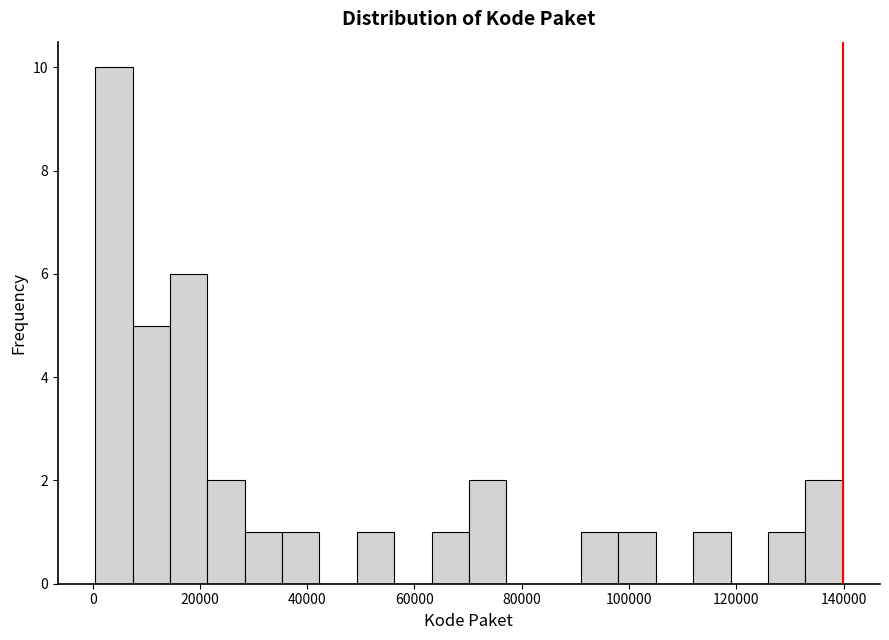

Around what value on the x-axis is the tallest bar? Give the approximate position of its centre, as read against the axis.

4000